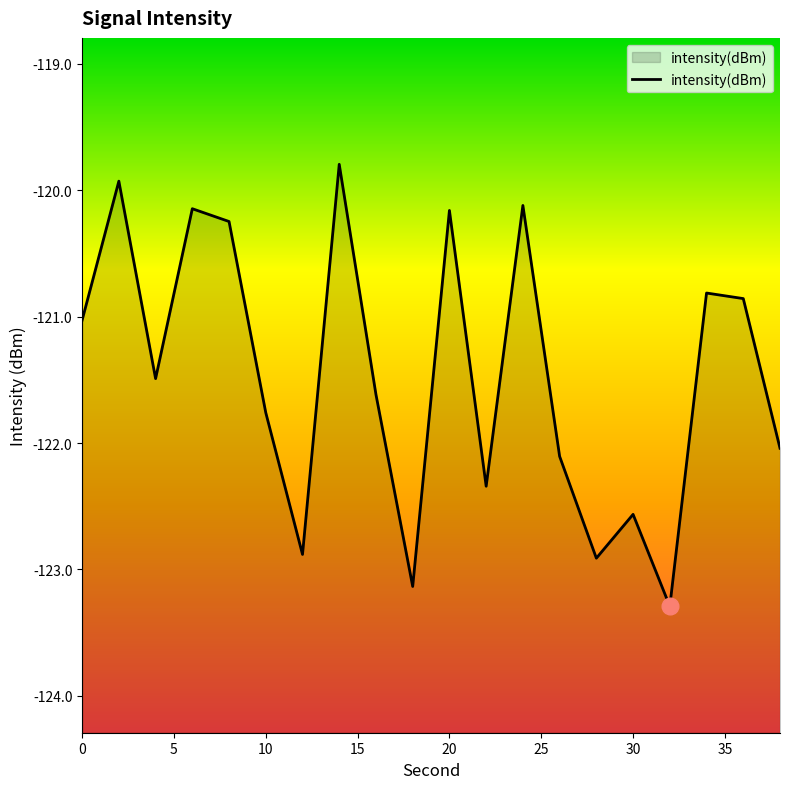

What is the difference between the maximum and minimum values?

3.5